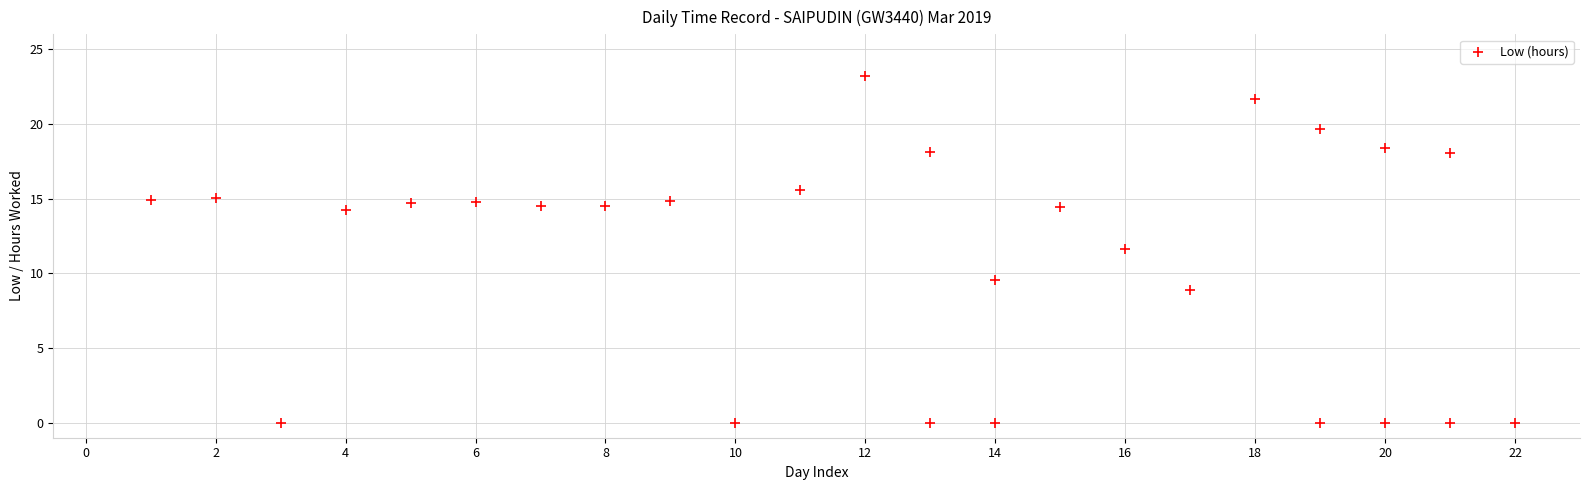

What Y value in the scatter plot is closest to 11?

11.6